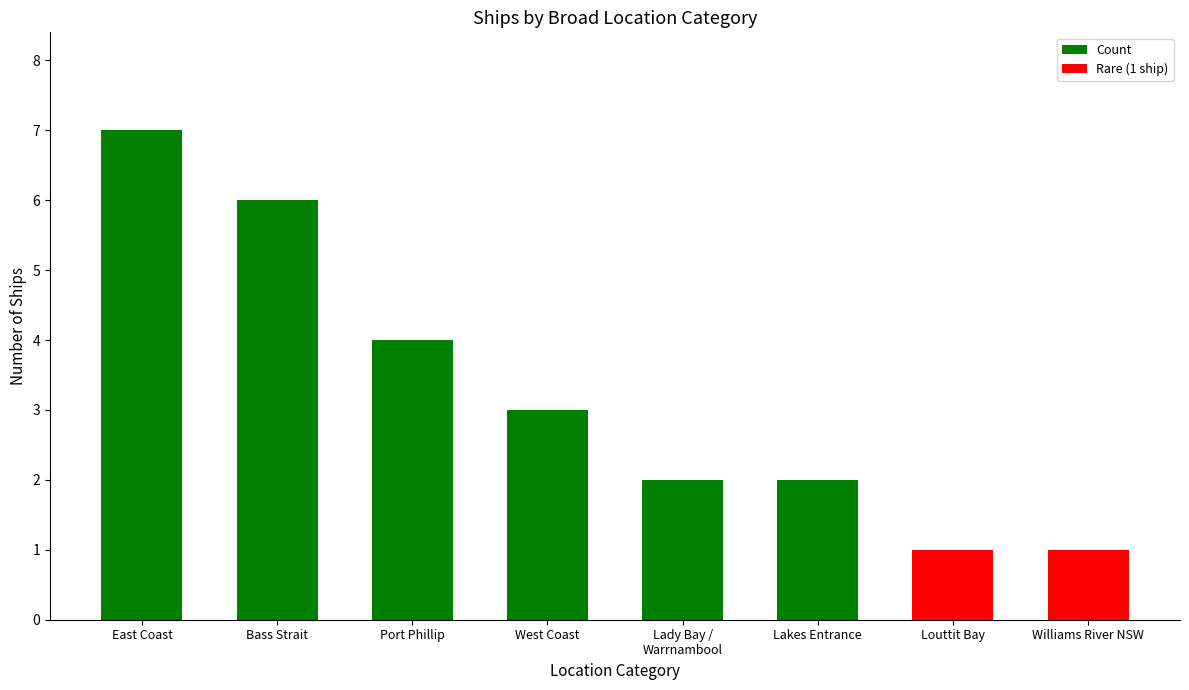

Which category has the highest value across all series?

East Coast